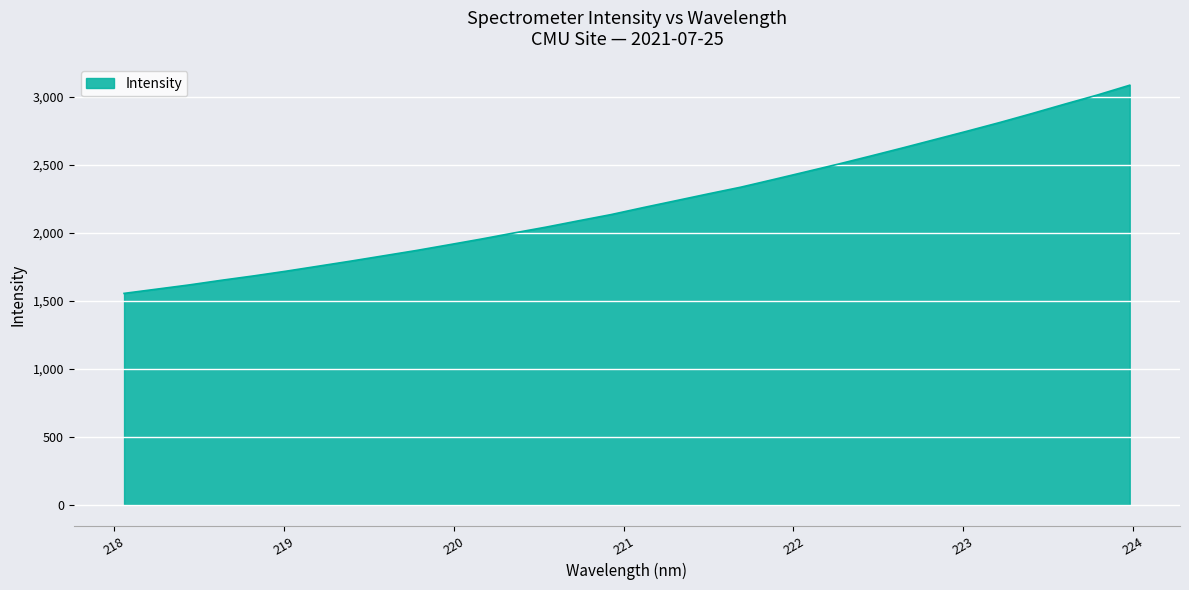

How many lines are shown in the chart?

1